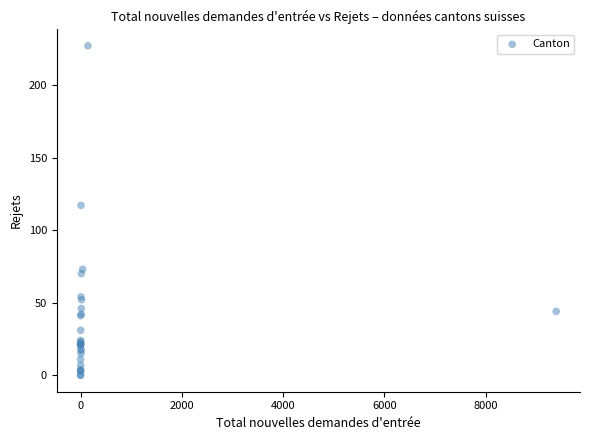

What Y value in the scatter plot is closest to 113?

117